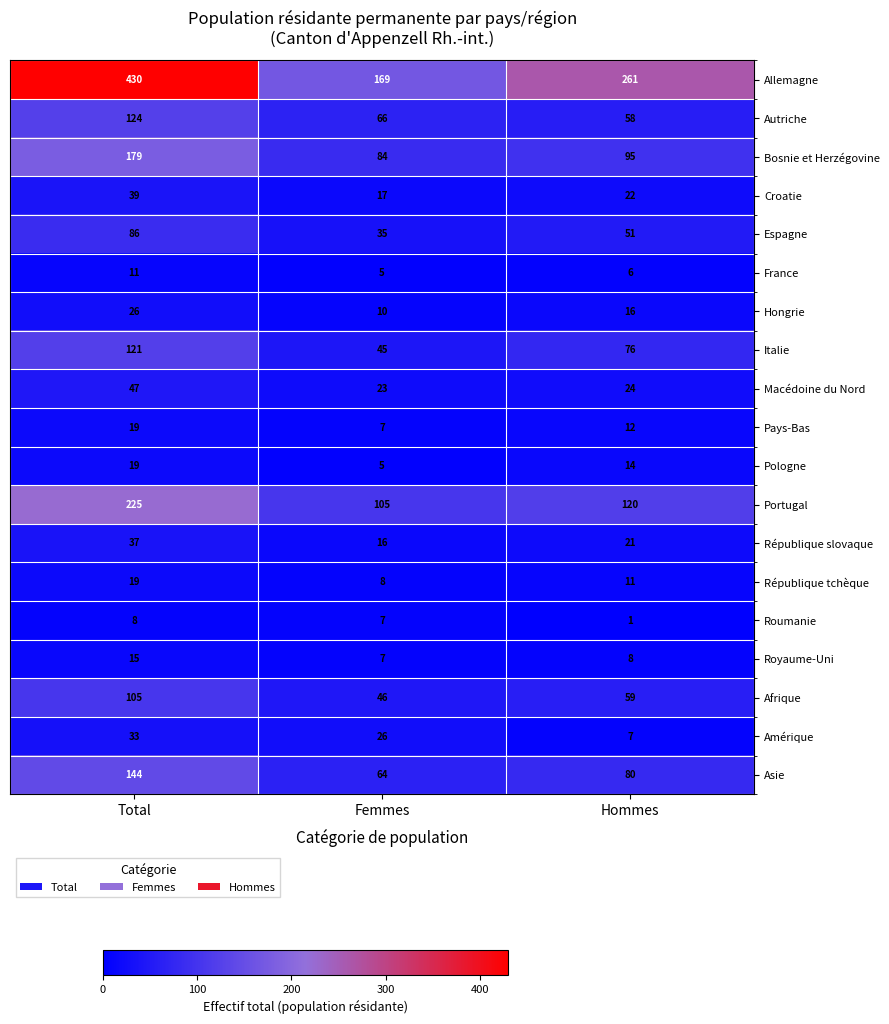

At Hommes, list the series in order from largest to smallest.

Allemagne, Portugal, Bosnie et Herzégovine, Asie, Italie, Afrique, Autriche, Espagne, Macédoine du Nord, Croatie, République slovaque, Hongrie, Pologne, Pays-Bas, République tchèque, Royaume-Uni, Amérique, France, Roumanie